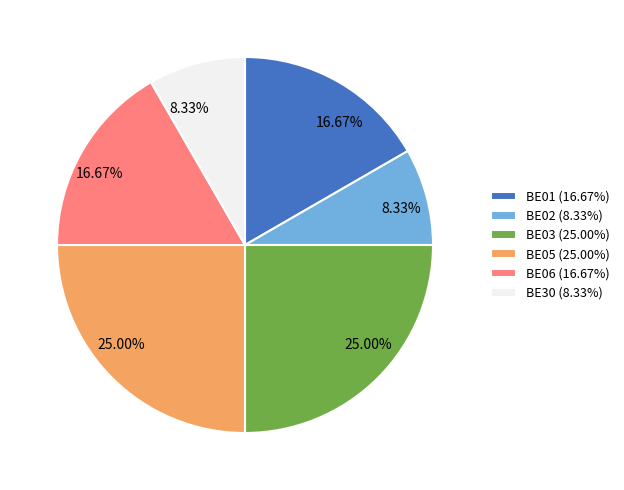

Approximately how many times larger is the value at BE05 compared to BE06?

1.5